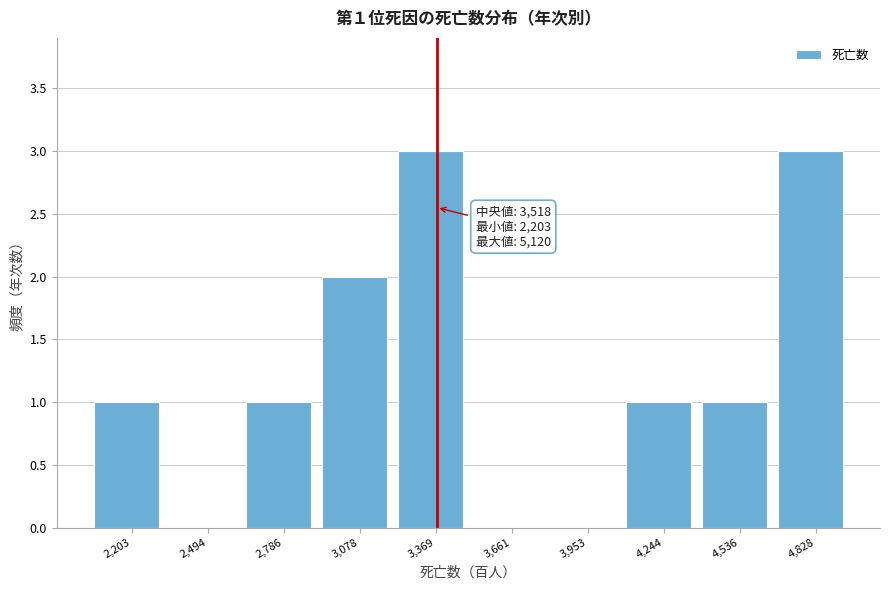

Reading right to left, list all the values displayed in this chart.

4,828=3	4,536=1	4,244=1	3,953=0	3,661=0	3,369=3	3,078=2	2,786=1	2,494=0	2,203=1